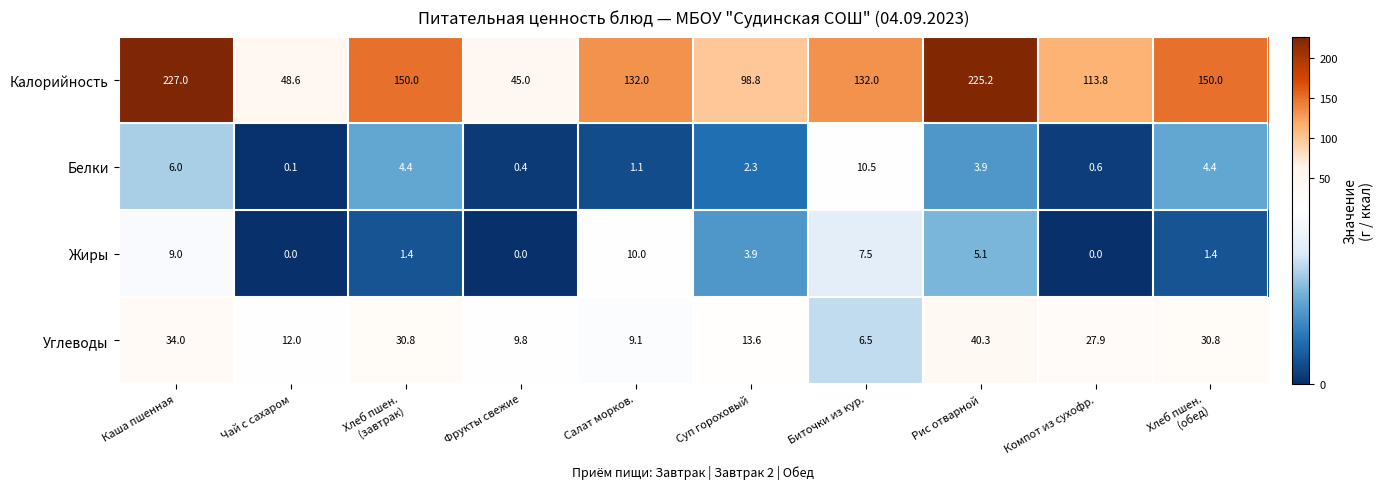

True or false: Белки has a value of 1.1 at Суп гороховый.

False